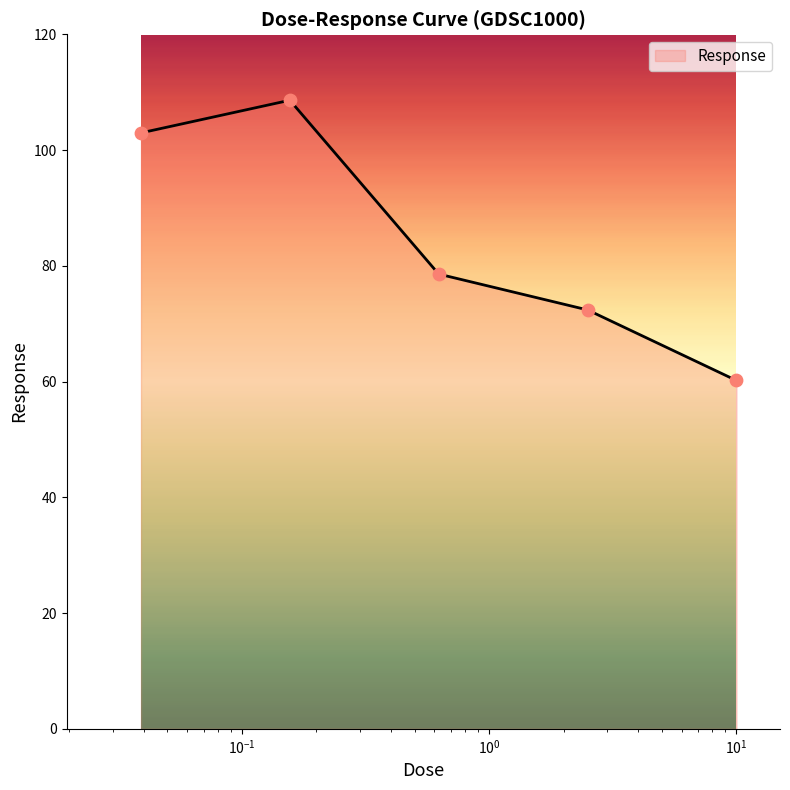

What is the sum of all values?

422.7